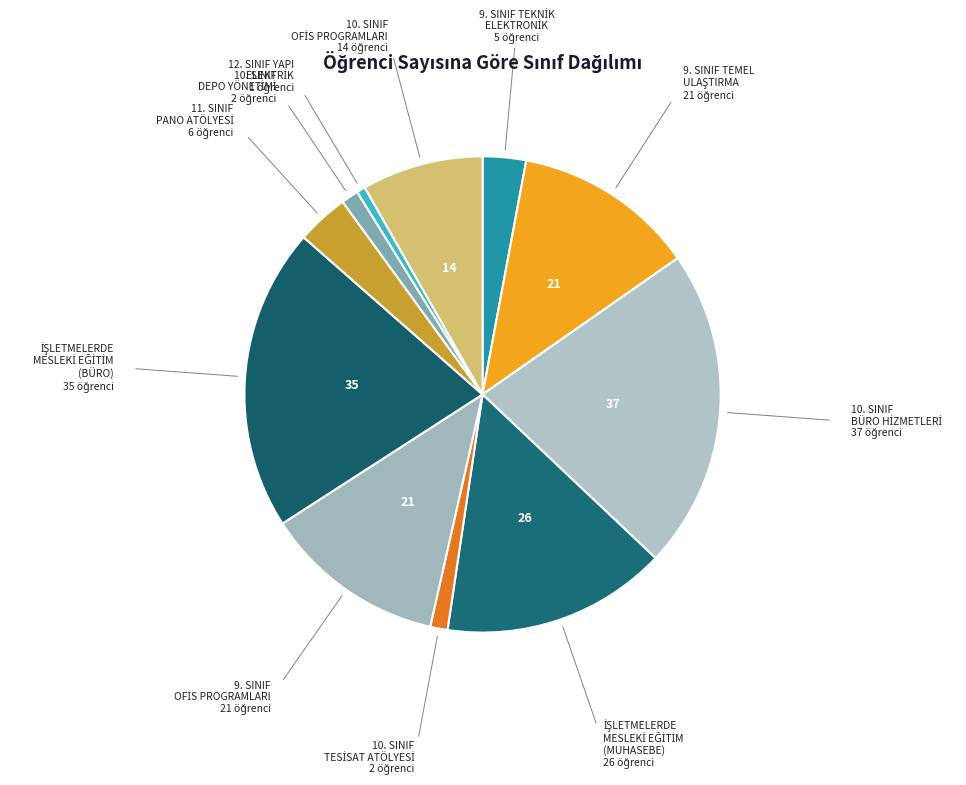

What is the largest slice in the pie chart?

10. SINIF BÜRO HİZMETLERİ